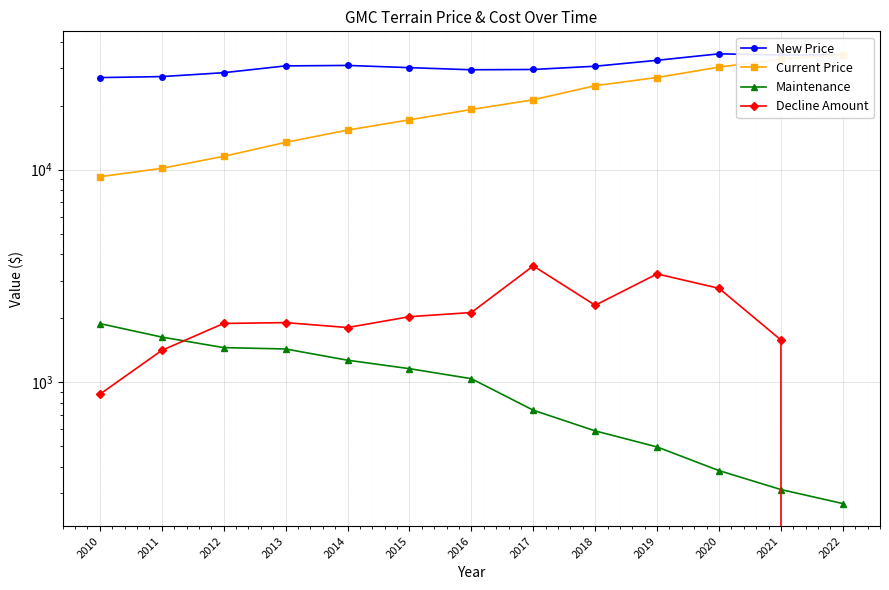

Where is the first local maximum for New Price?

2014